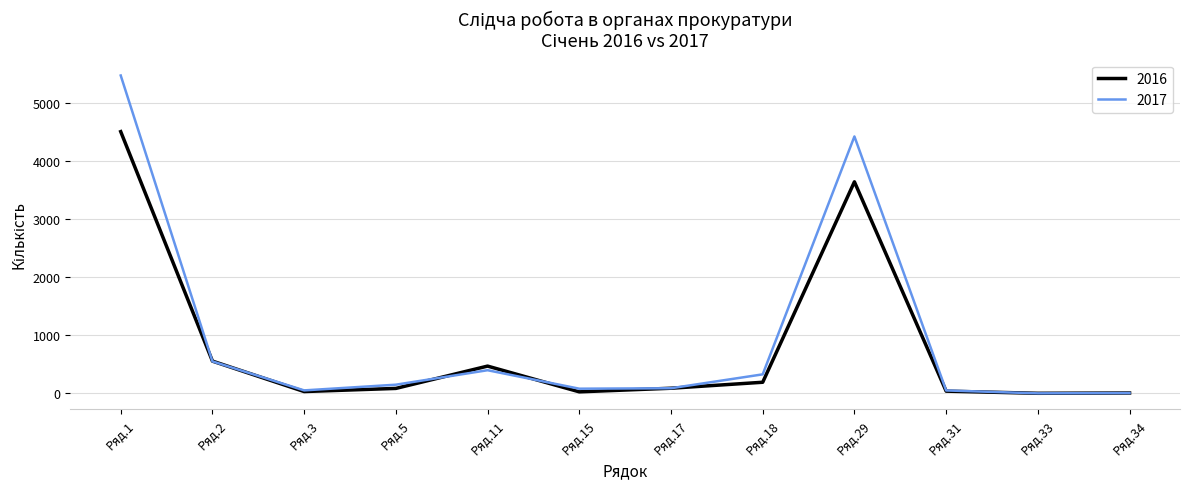

List the series in order of their peak value, lowest first.

2016, 2017